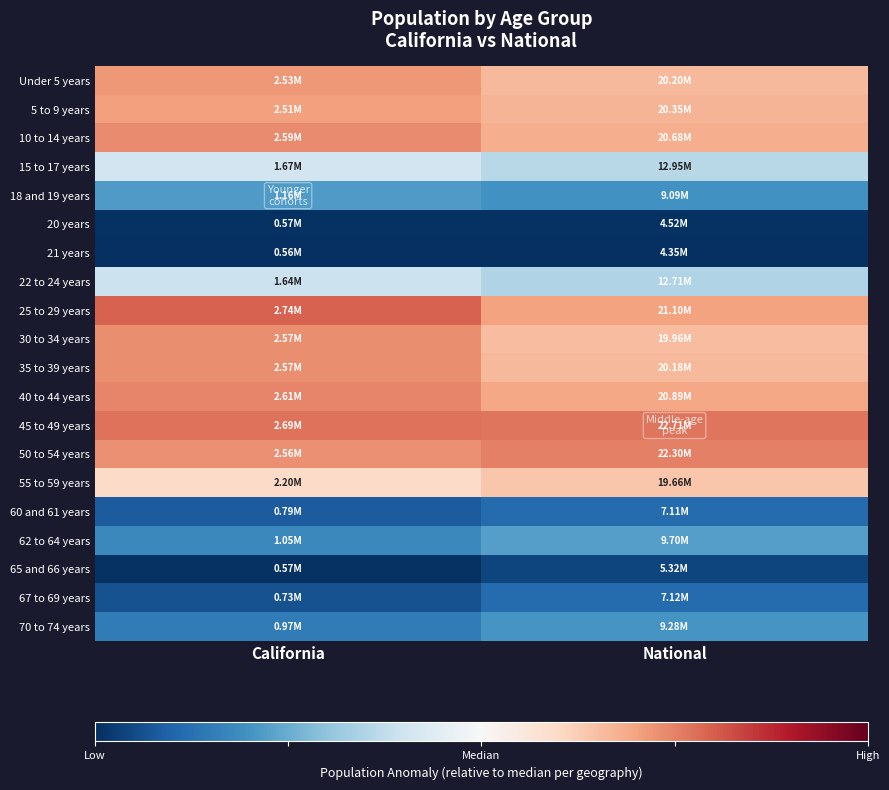

What is the minimum value shown in the chart?

-1.0